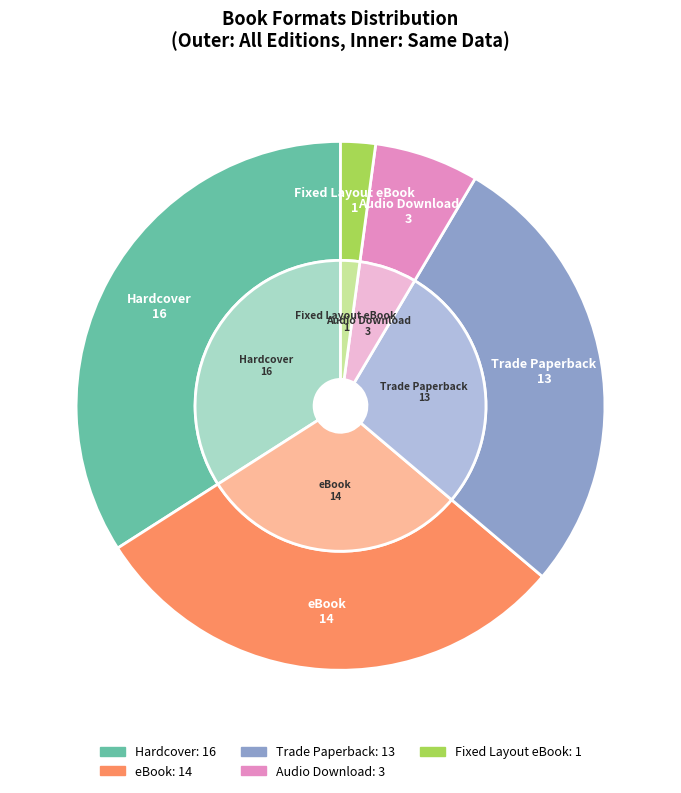

To the nearest percent, what is the average slice percentage?

20%